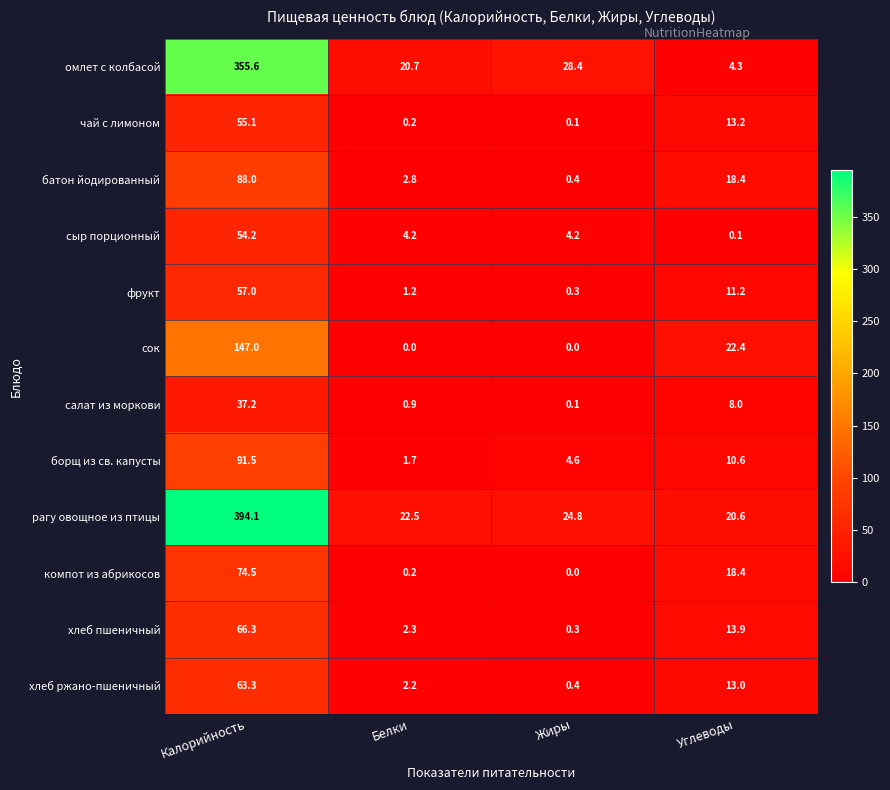

What is the difference between the highest and lowest values at Калорийность?

356.9